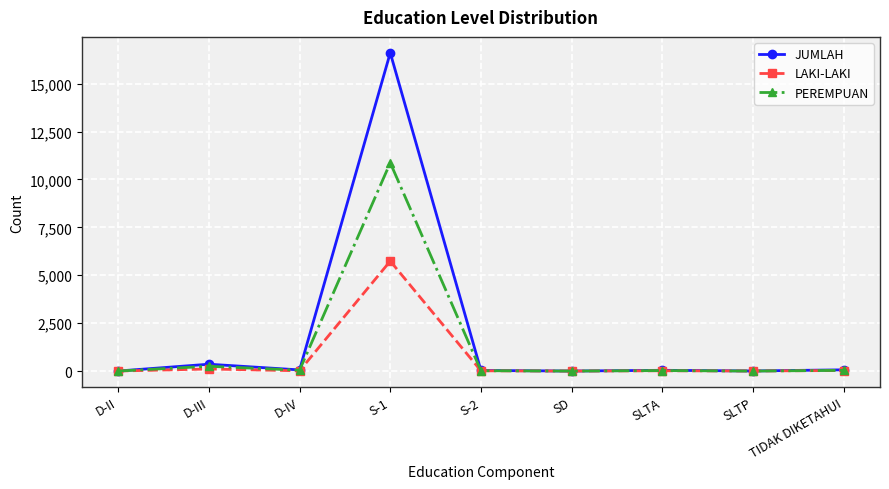

The value of PEREMPUAN at D-II is -4419. True or false?

False